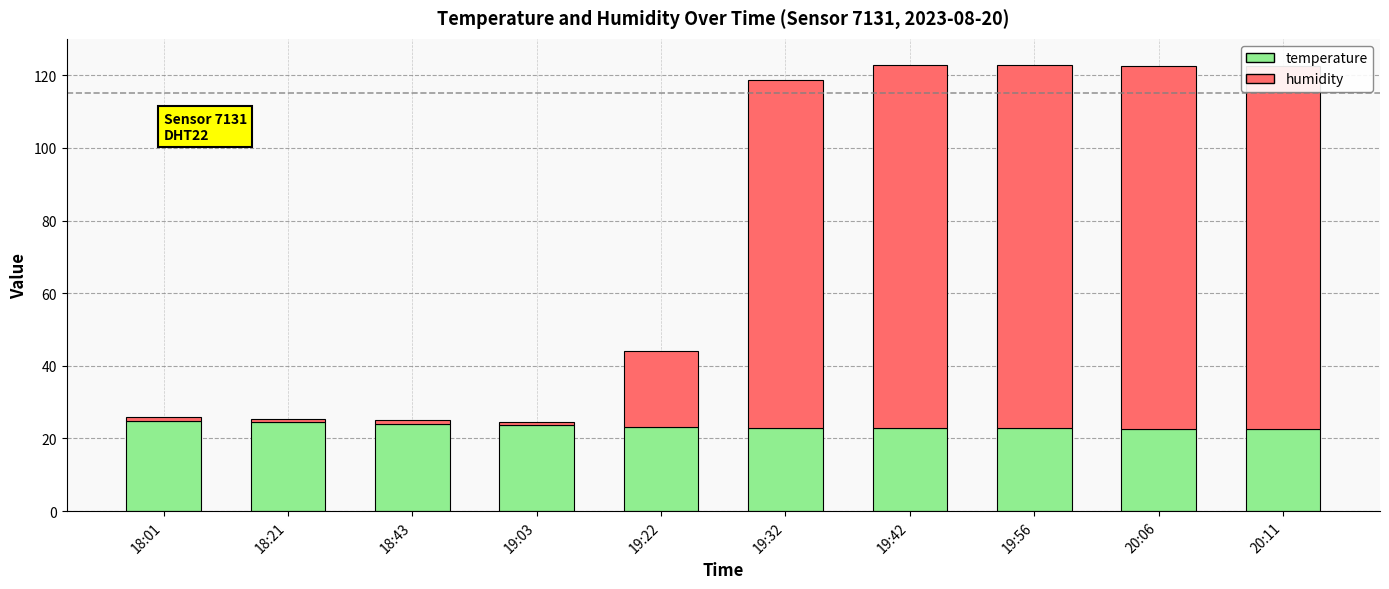

What is the minimum value shown in the chart?

1.0